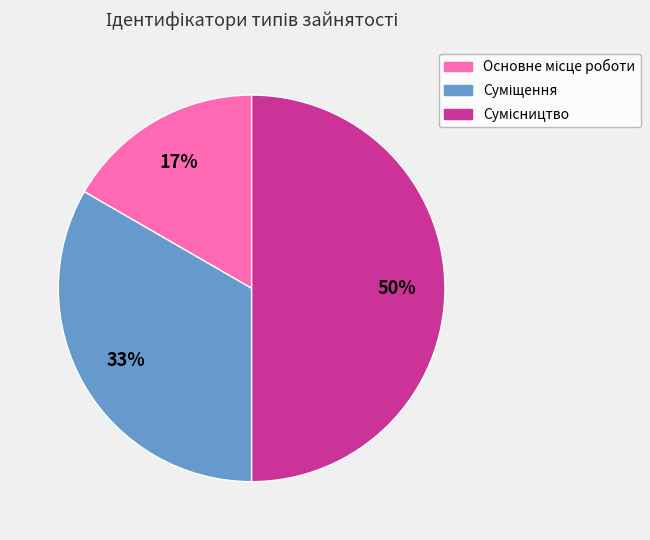

Count the number of slices in the pie.

3